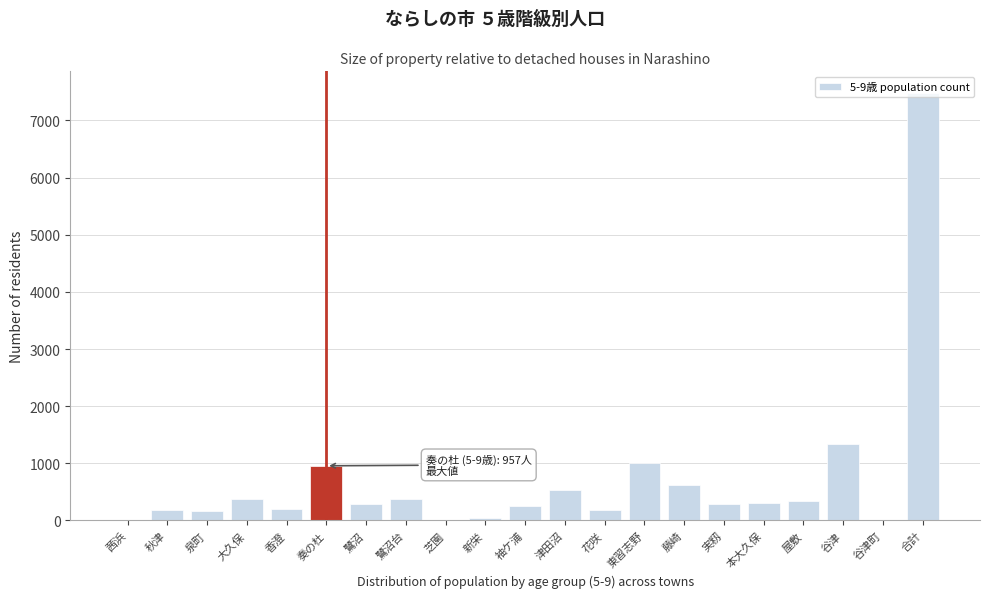

What is the change in value from 鷺沼台 to 花咲?

-196